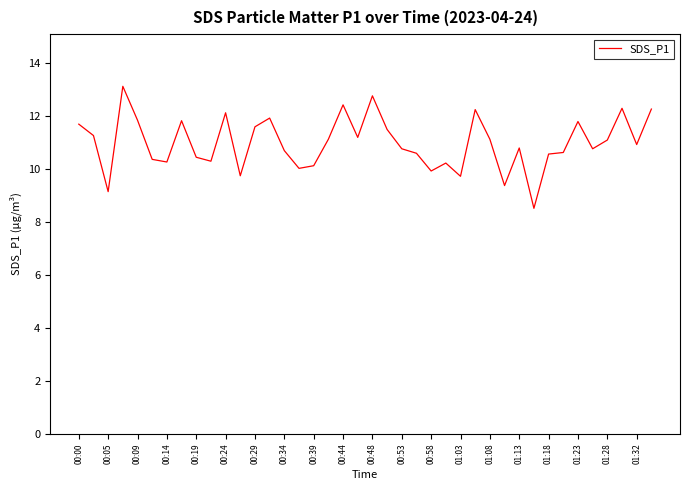

What is the greatest value displayed?

13.1